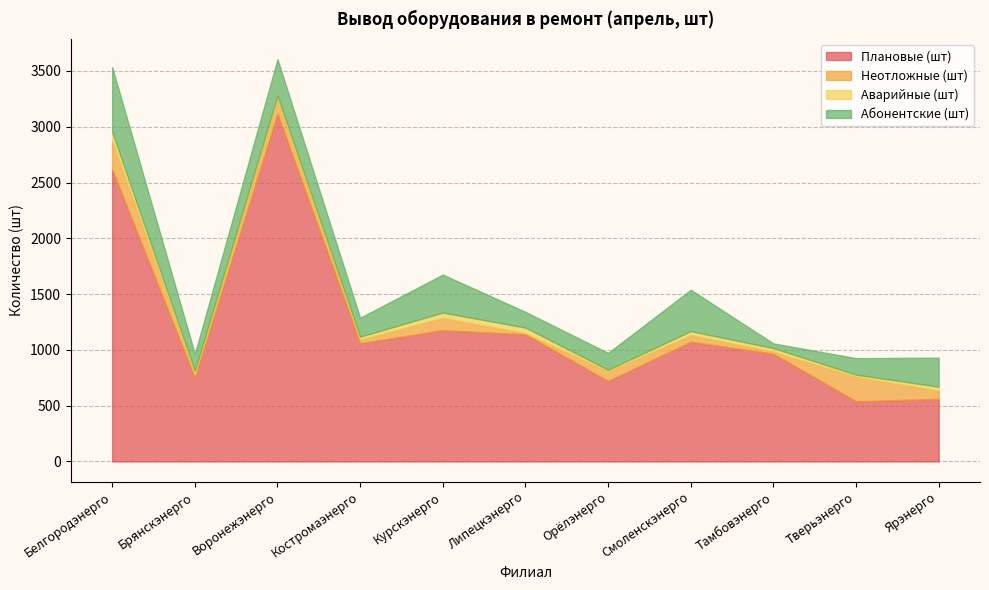

At Тамбовэнерго, list the series in order from largest to smallest.

Плановые (шт), Абонентские (шт), Аварийные (шт), Неотложные (шт)